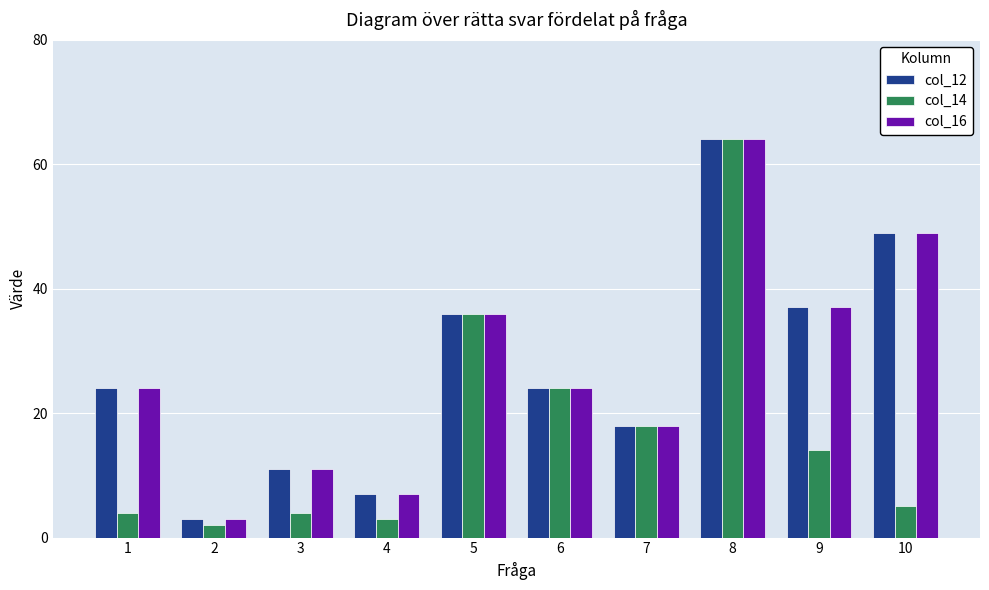

How many bars are there in each group?

3